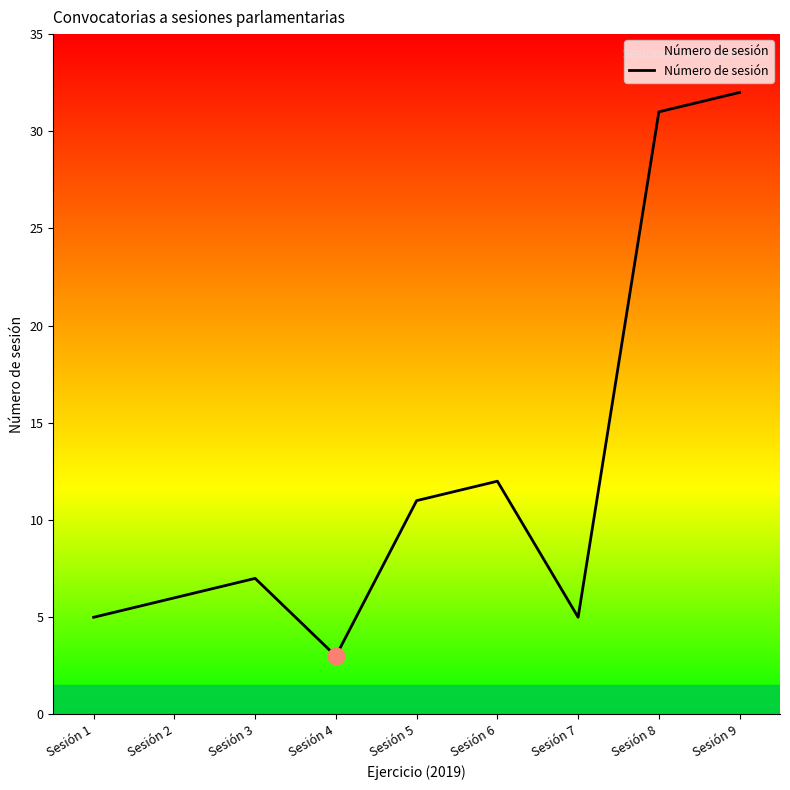

Which category has the lowest value across all series?

Sesión 4